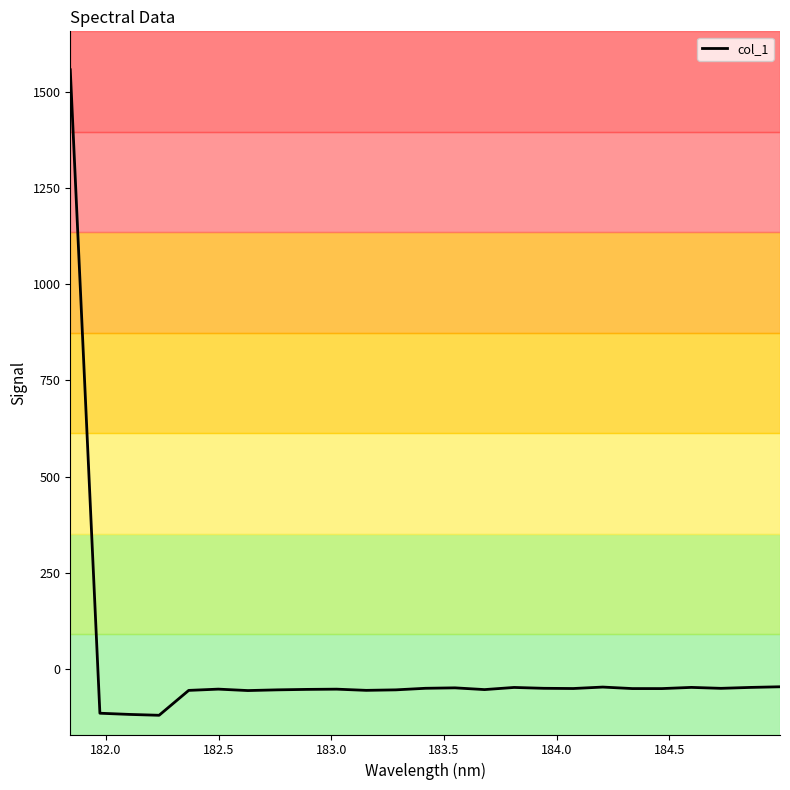

What is the sum of all values?

114.6